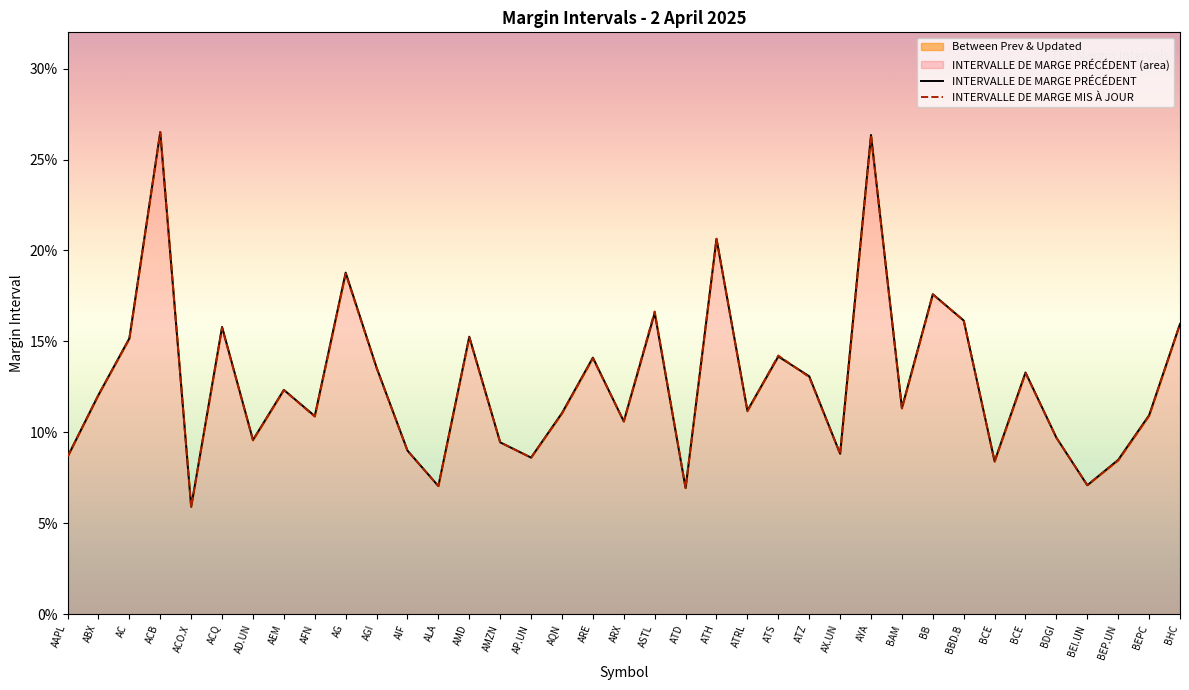

Rank the series at BBD.B from lowest to highest value.

INTERVALLE DE MARGE PRÉCÉDENT, INTERVALLE DE MARGE MIS À JOUR